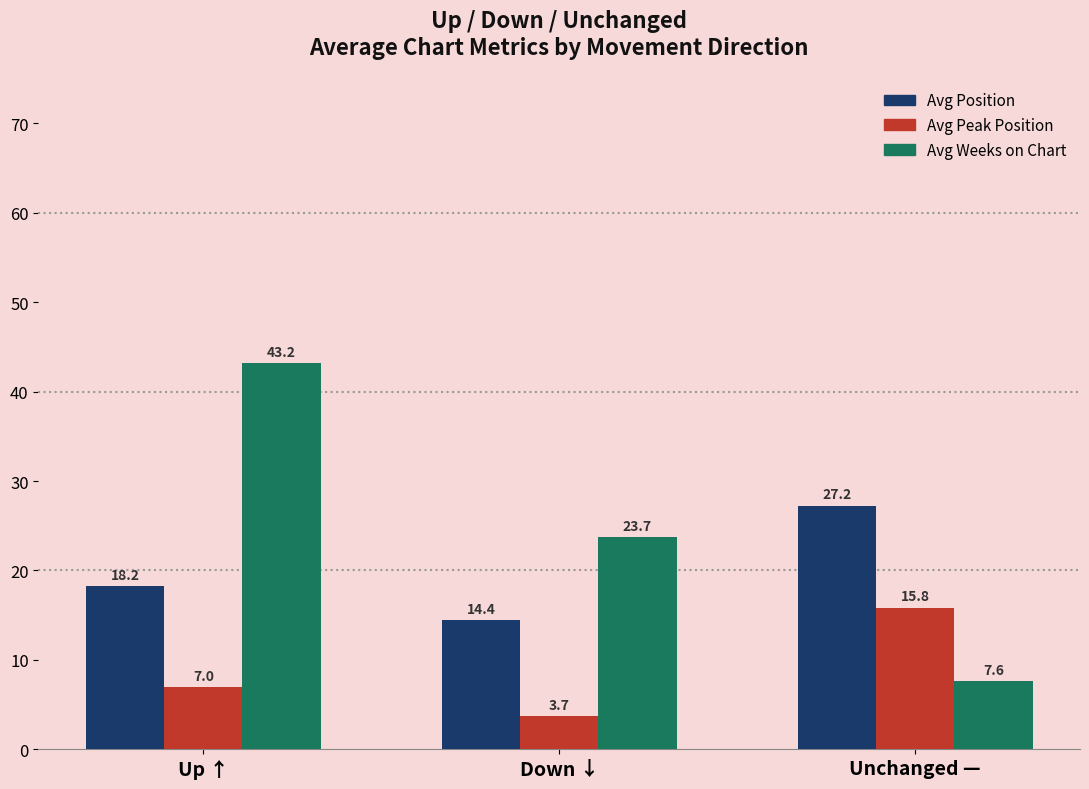

What is the label of the 1st bar from the right?

Unchanged —